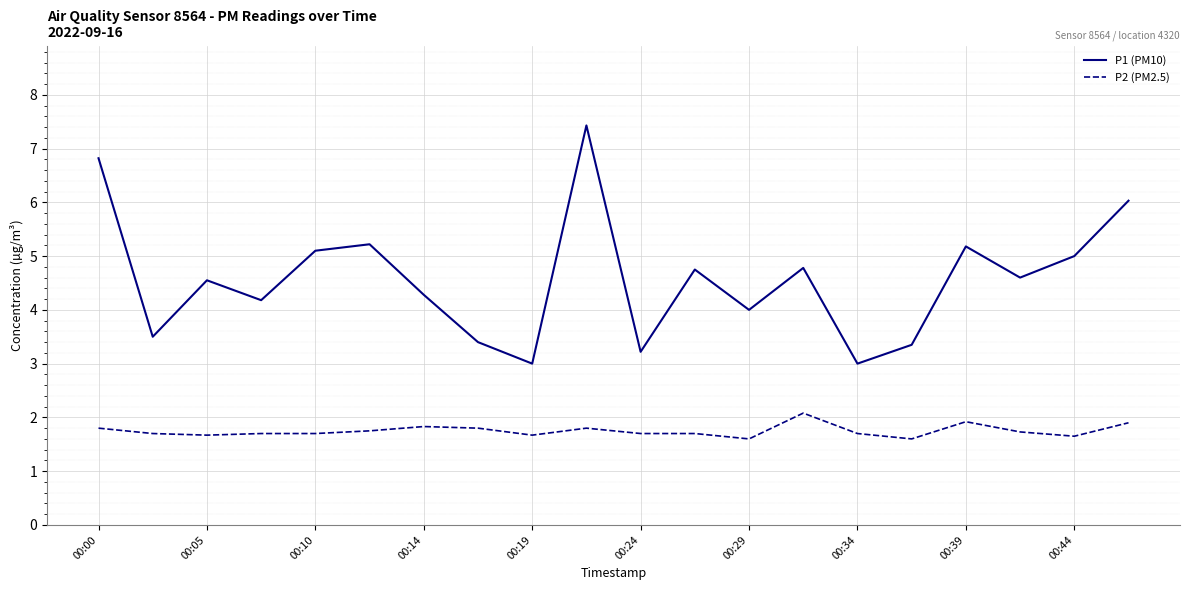

In P1 (PM10), how many points are lower than both neighbors (excluding endpoints)?

7